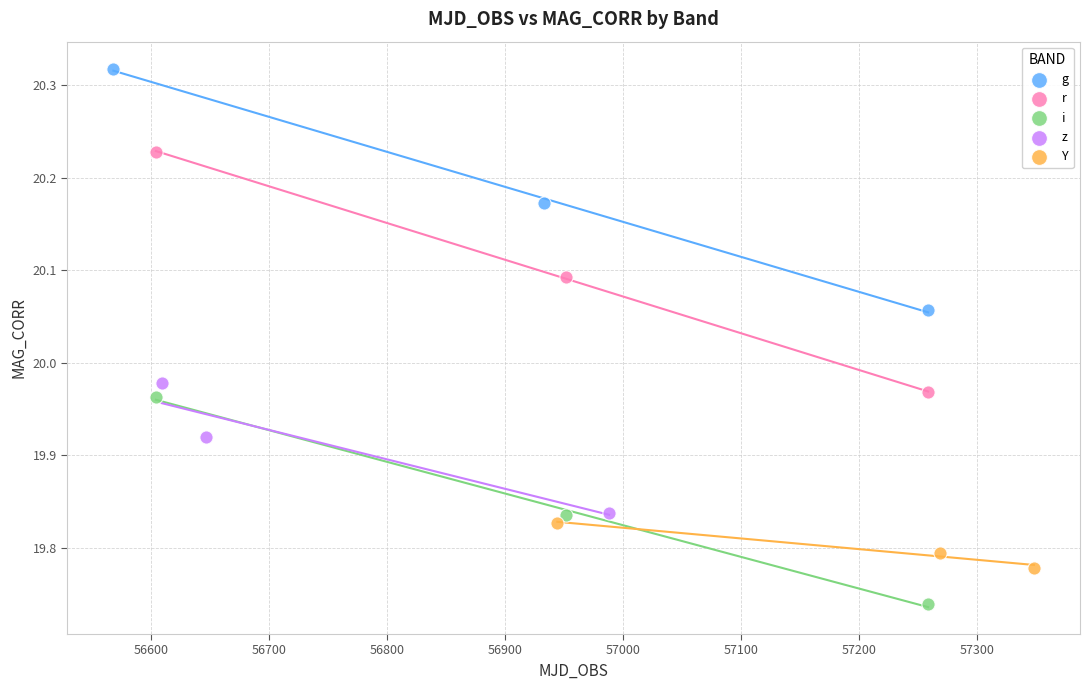

Which series contains the lowest Y value?

i